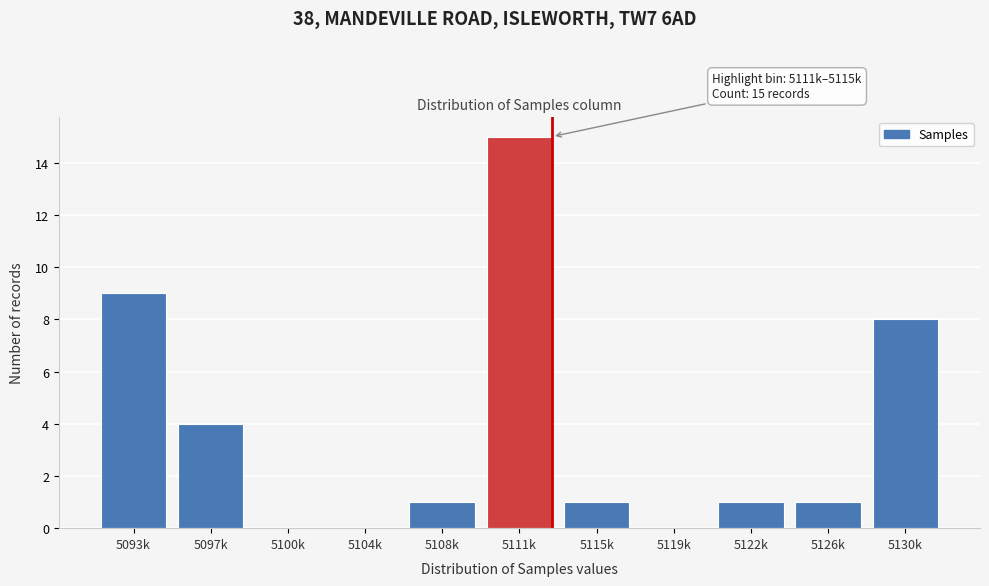

Reading right to left, what are all the values shown in this chart?

5130k=8	5126k=1	5122k=1	5119k=0	5115k=1	5111k=15	5108k=1	5104k=0	5100k=0	5097k=4	5093k=9